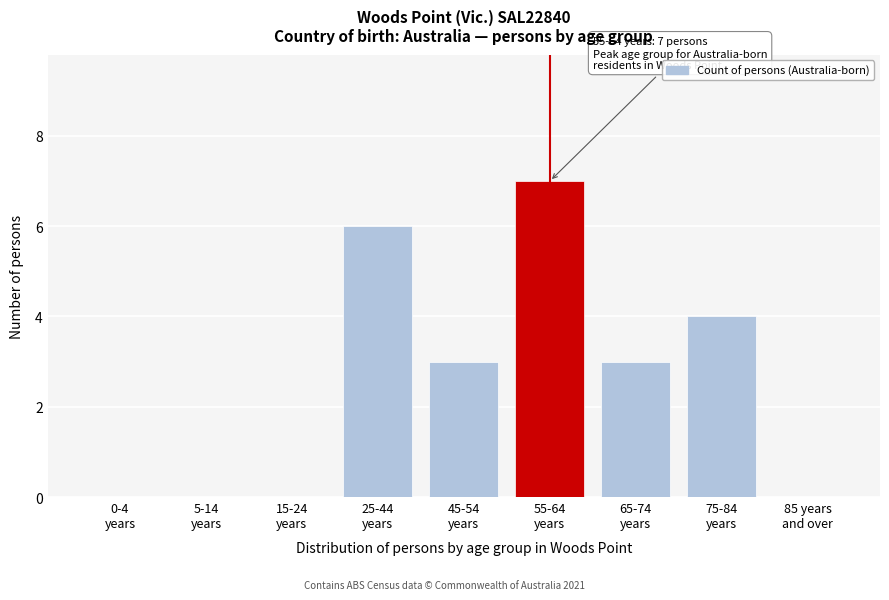

What is the sum of all values?

23